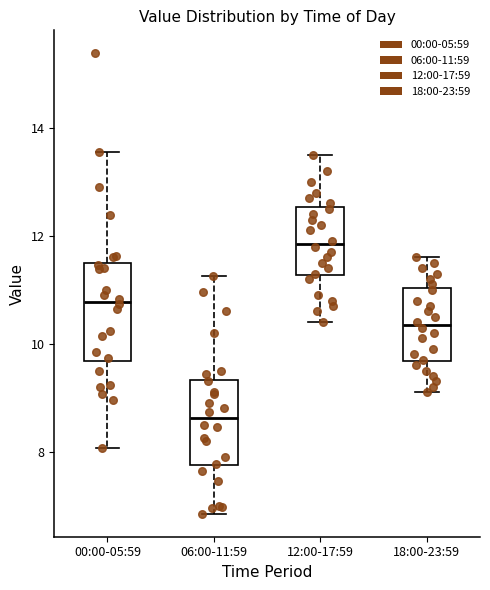

Where is the lower edge of the box for 00:00-05:59 on the y-axis? The values are not printed on the chart, so give them approximately, as read against the axis.

9.6